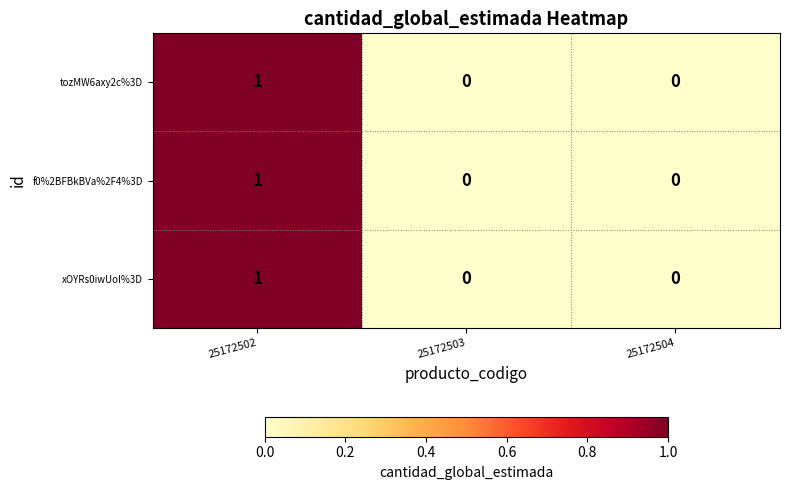

Reading right to left, what are all the values shown in this chart?

tozMW6axy2c%3D: 25172504=0	25172503=0	25172502=1
f0%2BFBkBVa%2F4%3D: 25172504=0	25172503=0	25172502=1
xOYRs0iwUoI%3D: 25172504=0	25172503=0	25172502=1